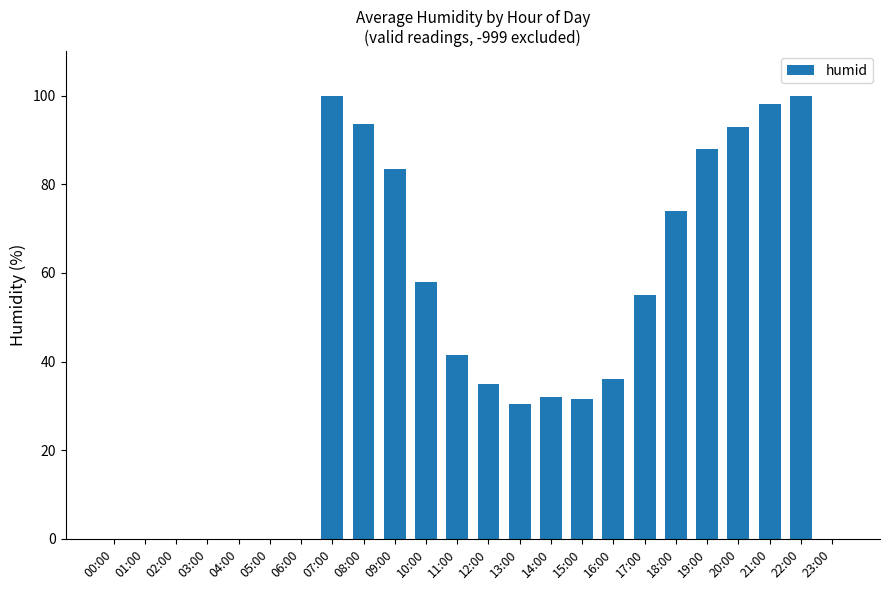

The value at 11:00 is 25.5. True or false?

False